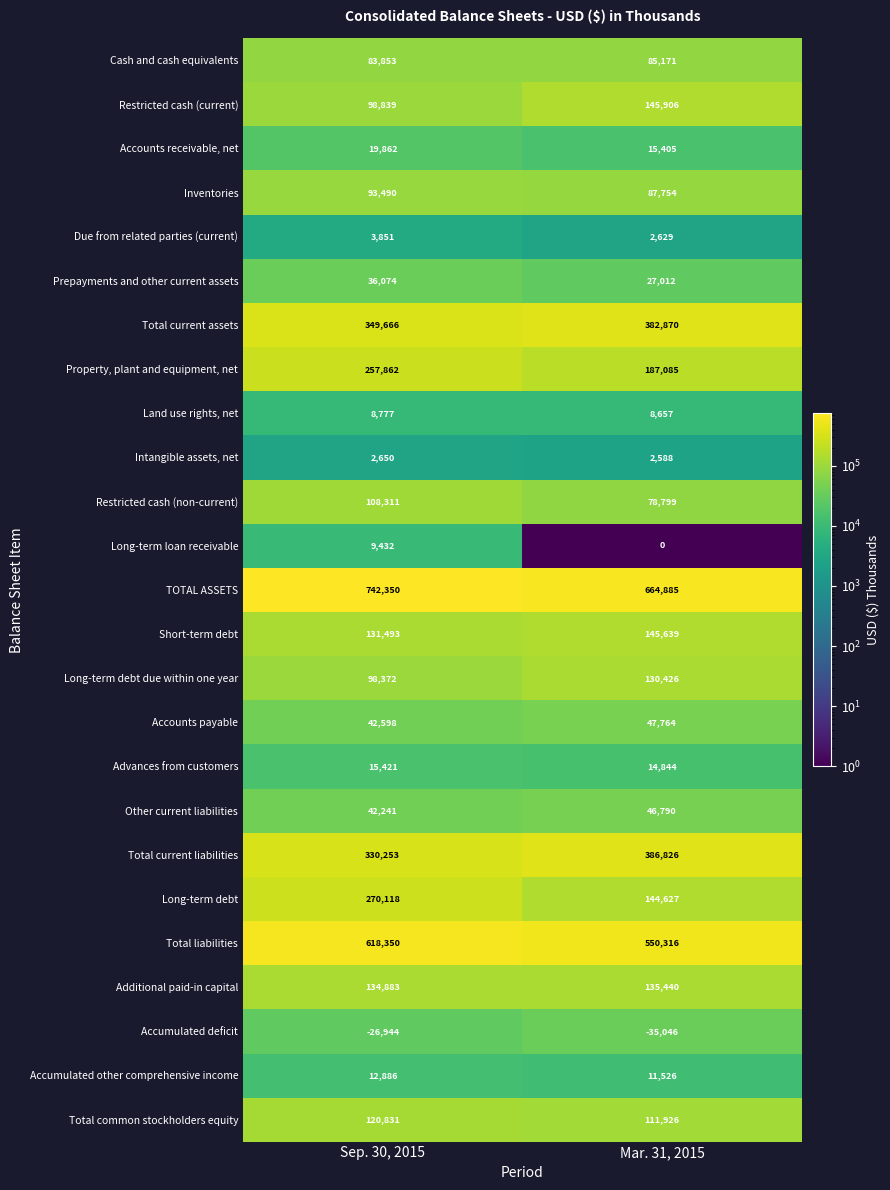

Which series has the largest total across all categories?

TOTAL ASSETS